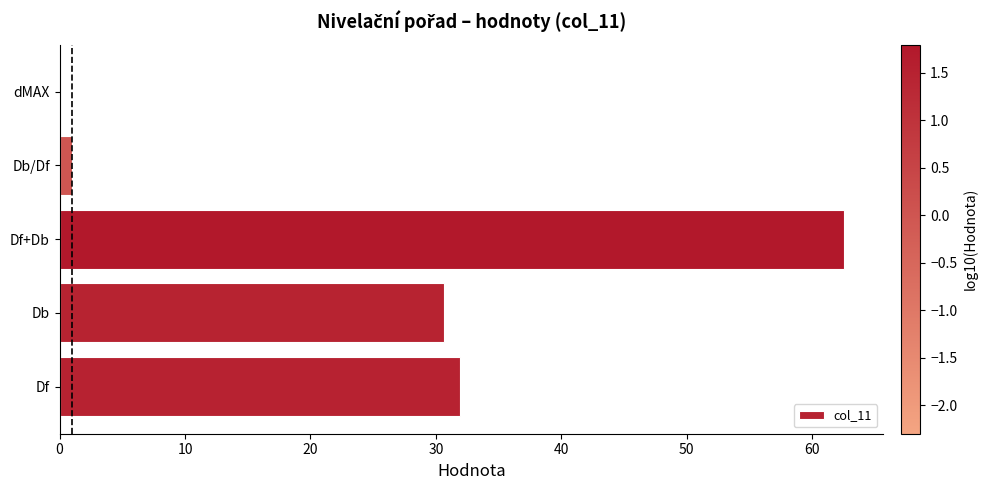

What is the sum of all values?

126.1